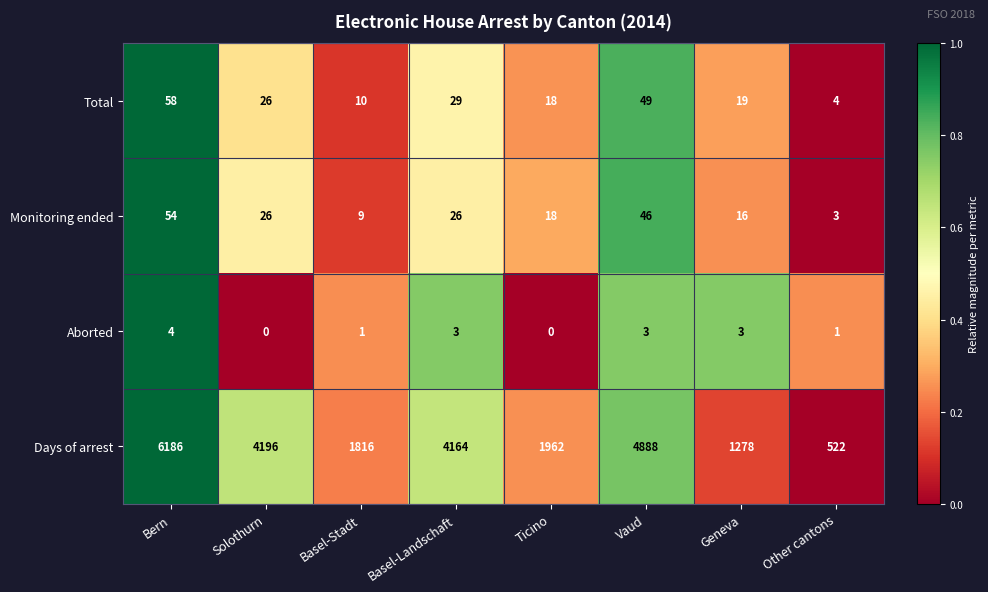

What value does the Total series have at Basel-Landschaft, to the nearest 10?

30